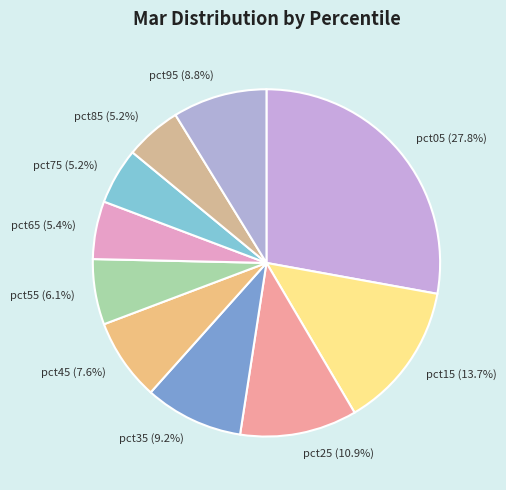

Which has a higher value, pct25 (10.9%) or pct95 (8.8%)?

pct25 (10.9%)